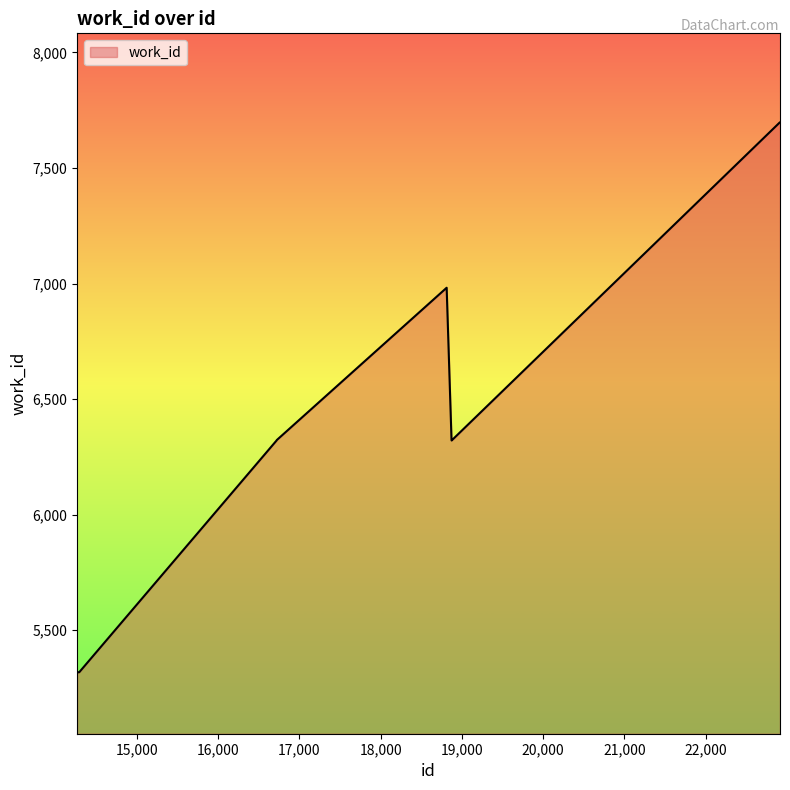

What is the maximum value shown in the chart?

7698